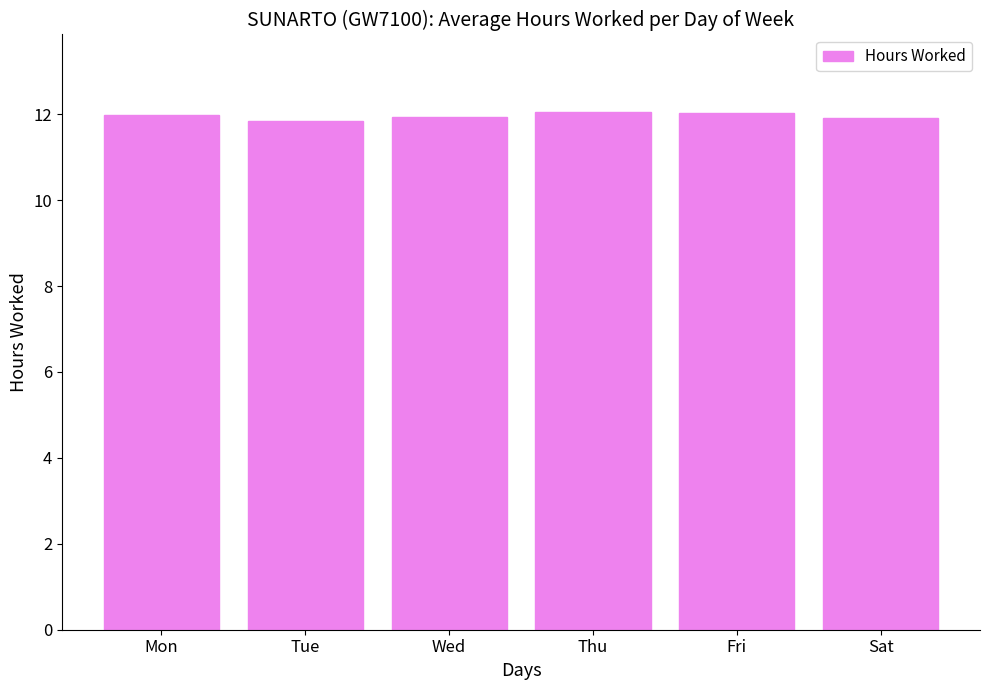

Is it true that the value at Sat is 11.9?

True